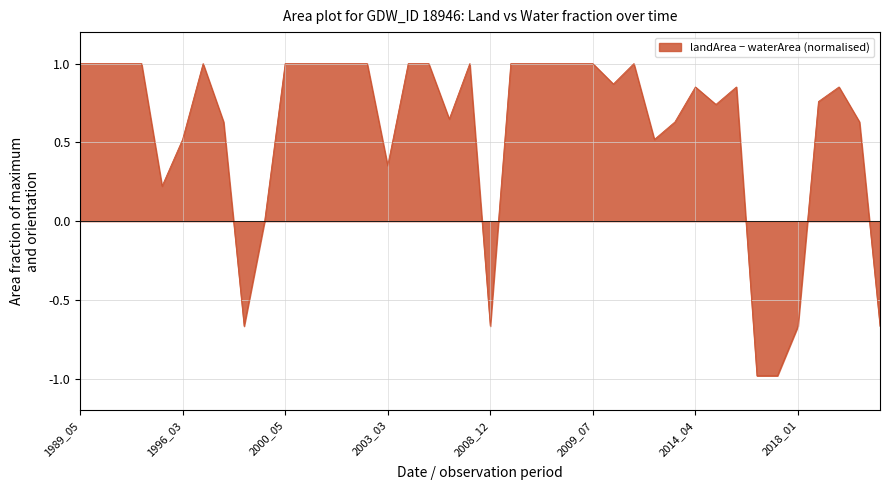

What is the maximum value shown in the chart?

1.0